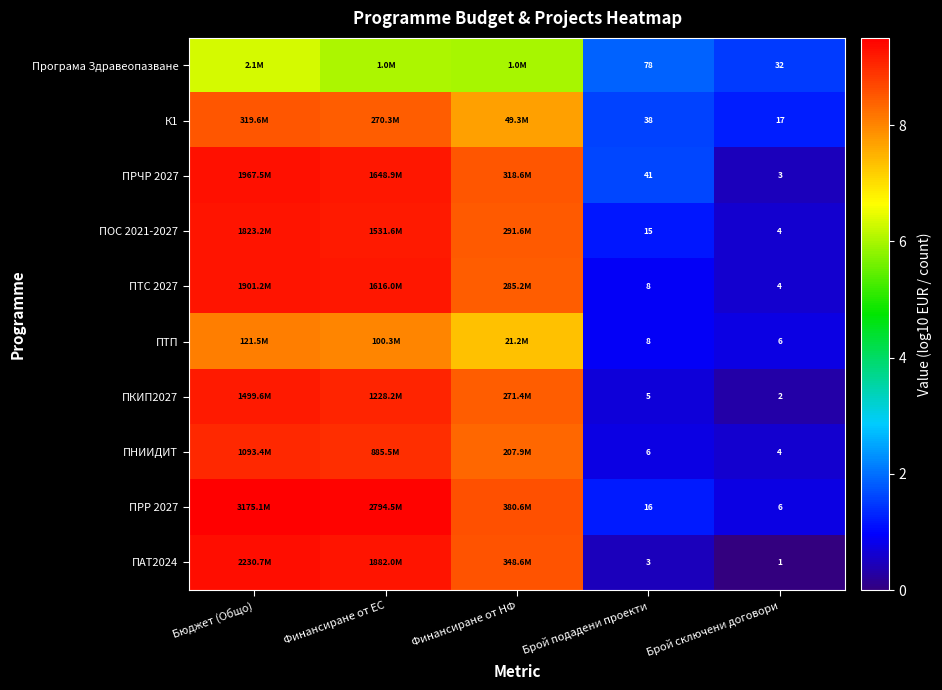

Is the value of ПТП at Брой сключени договори greater than the value of ПТС 2027 at Брой сключени договори?

Yes